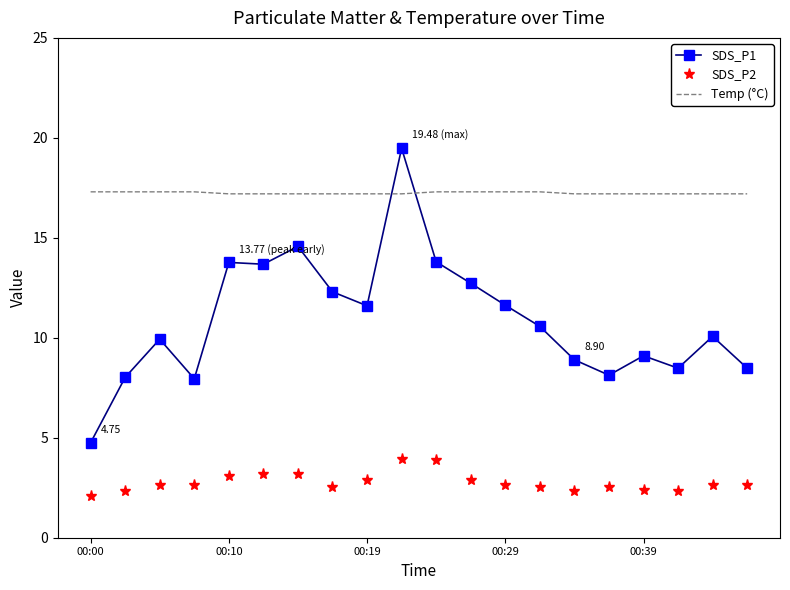

Rank the series by their maximum value, from highest to lowest.

SDS_P1, Temp (°C), SDS_P2